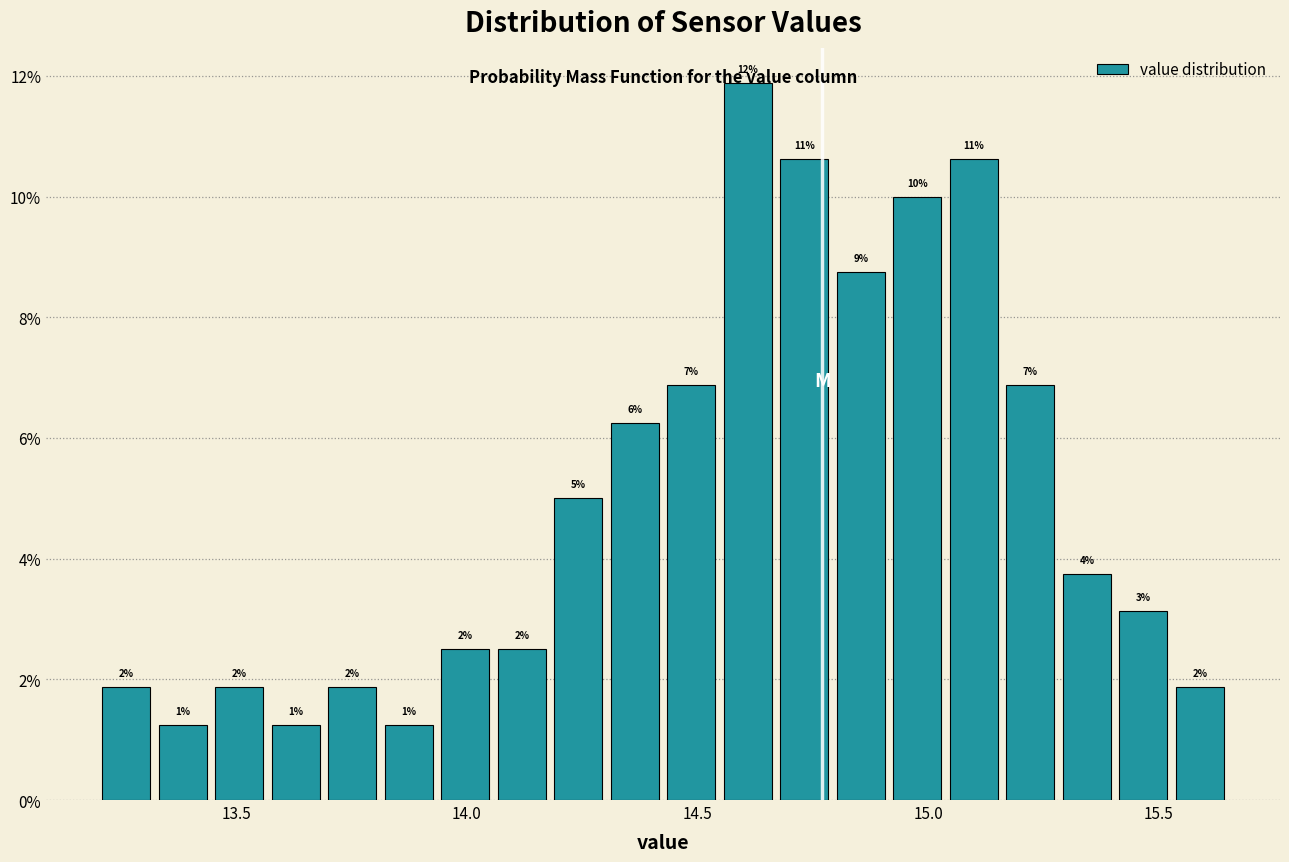

Around what value on the x-axis is the tallest bar? Give the approximate position of its centre, as read against the axis.

14.60